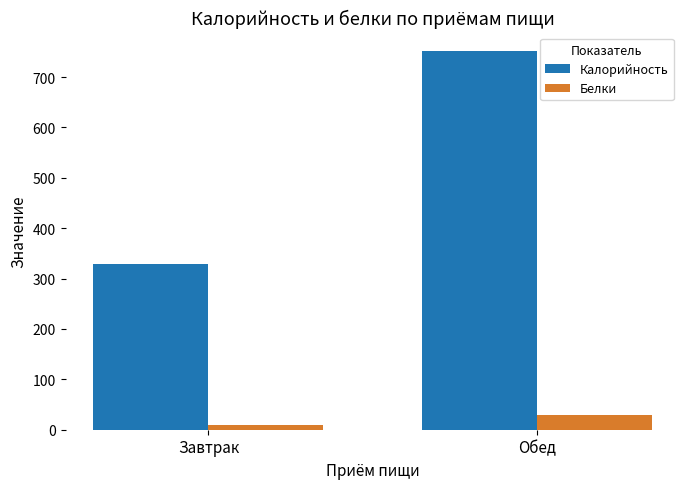

List the labels in order of Белки value, largest first.

Обед, Завтрак